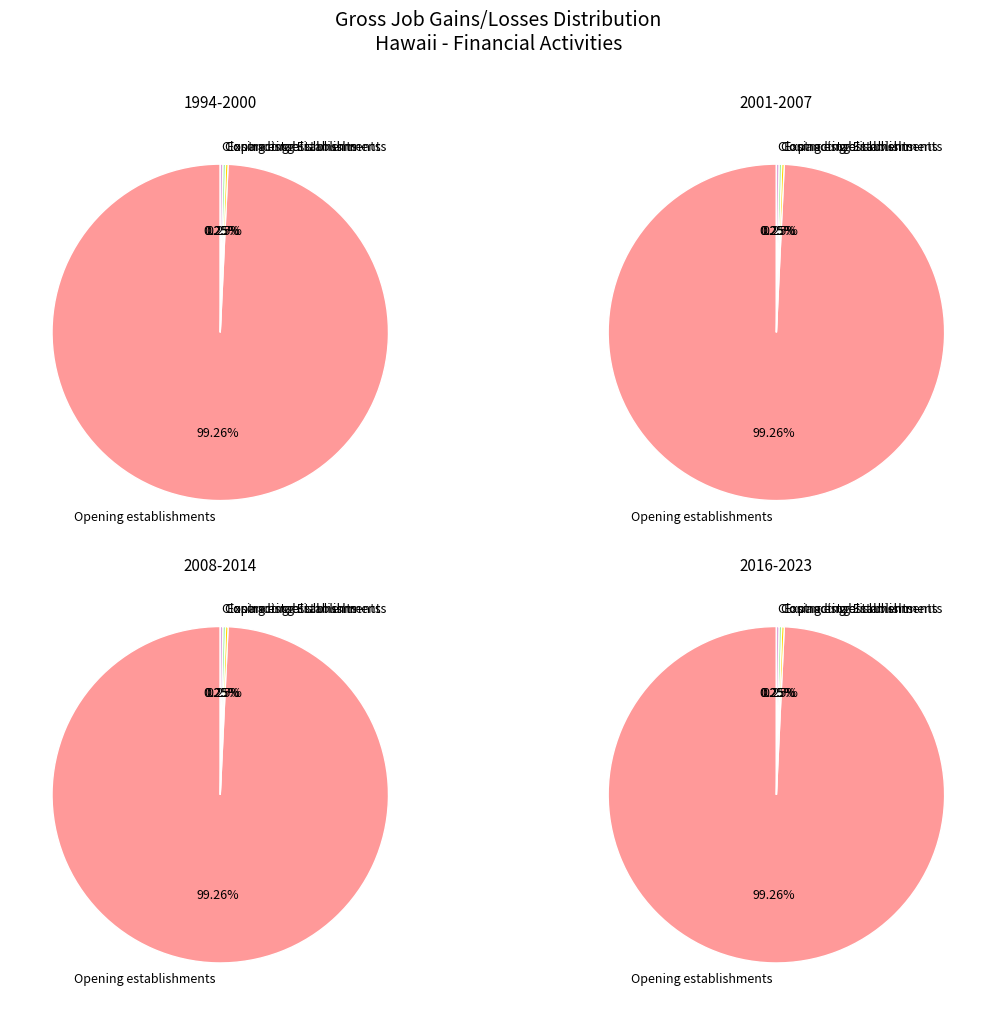

Count the number of slices in the pie.

4